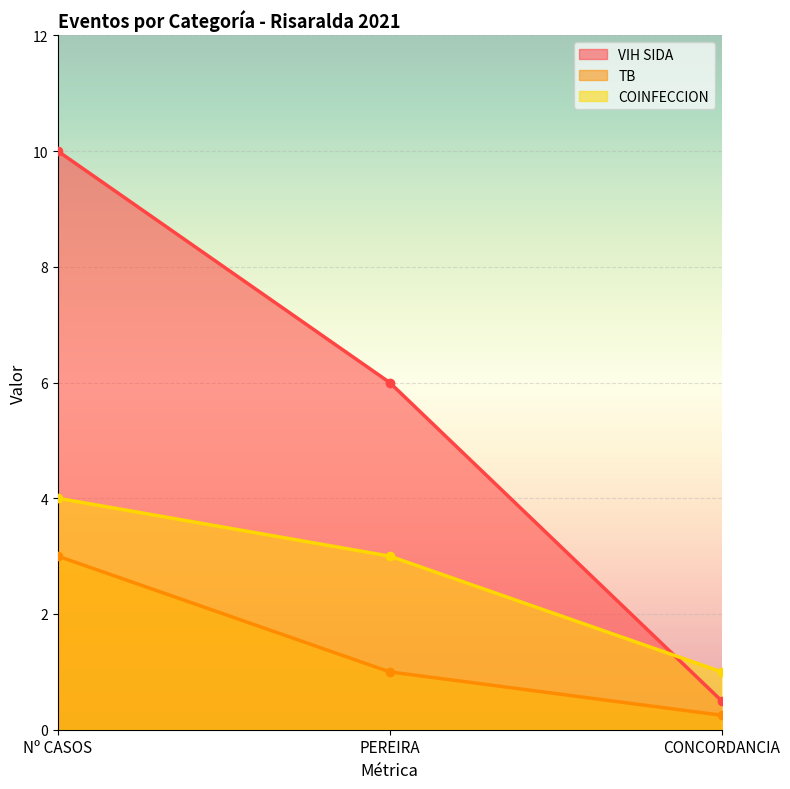

The value of COINFECCION at PEREIRA is 4.0. True or false?

False